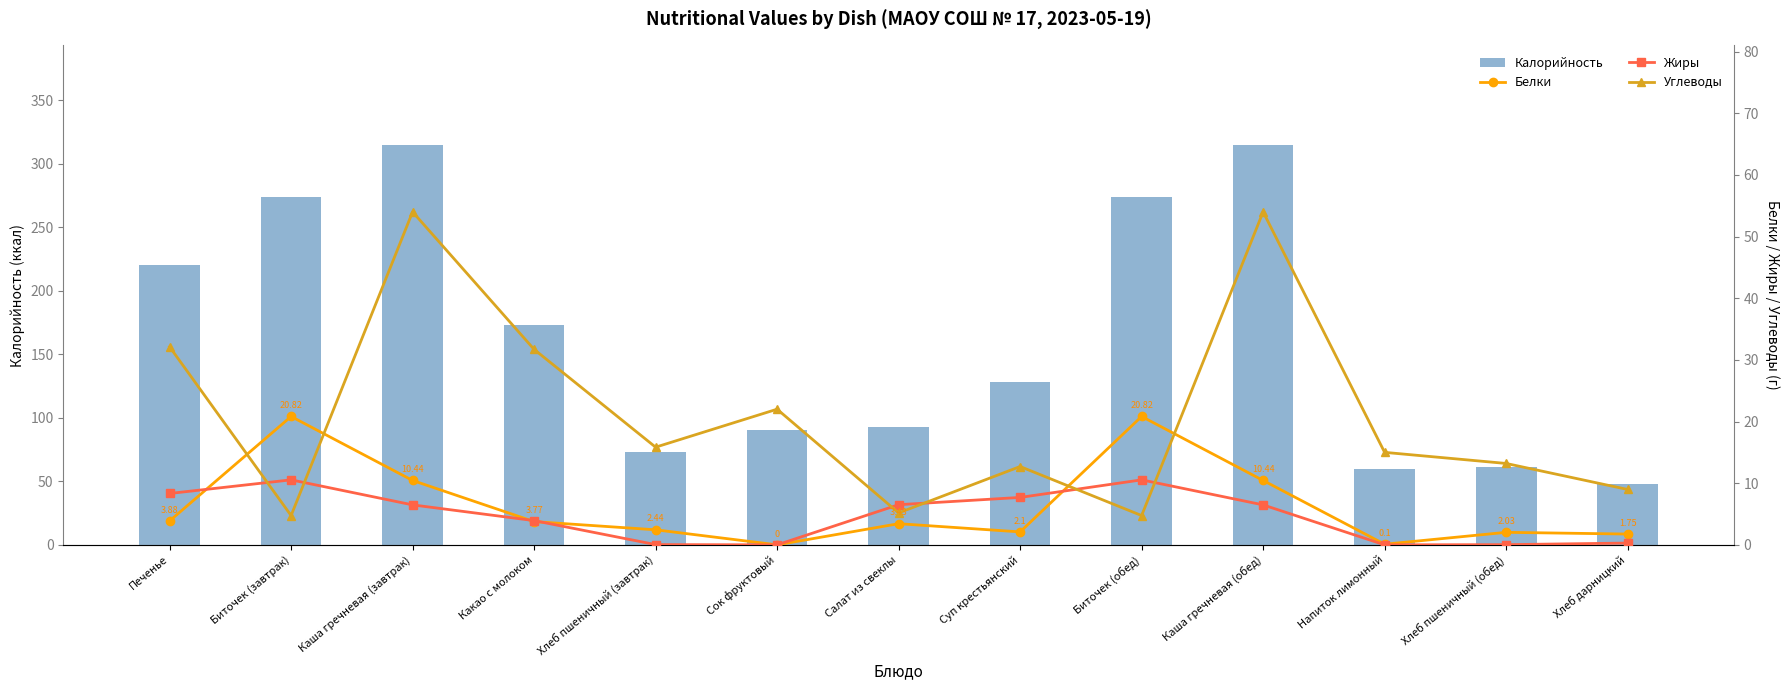

Rank the series at Напиток лимонный from highest to lowest value.

Калорийность, Углеводы, Белки, Жиры